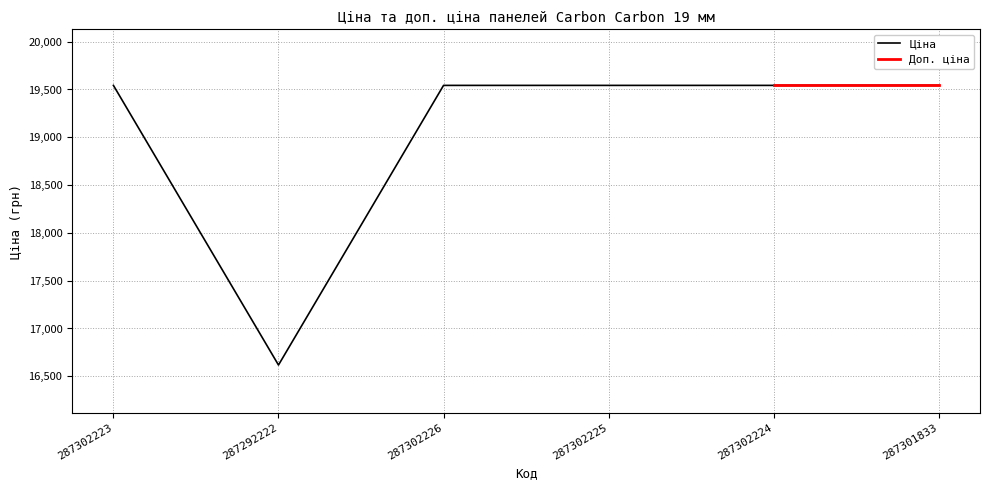

What is the difference between the maximum and minimum values?

2924.8